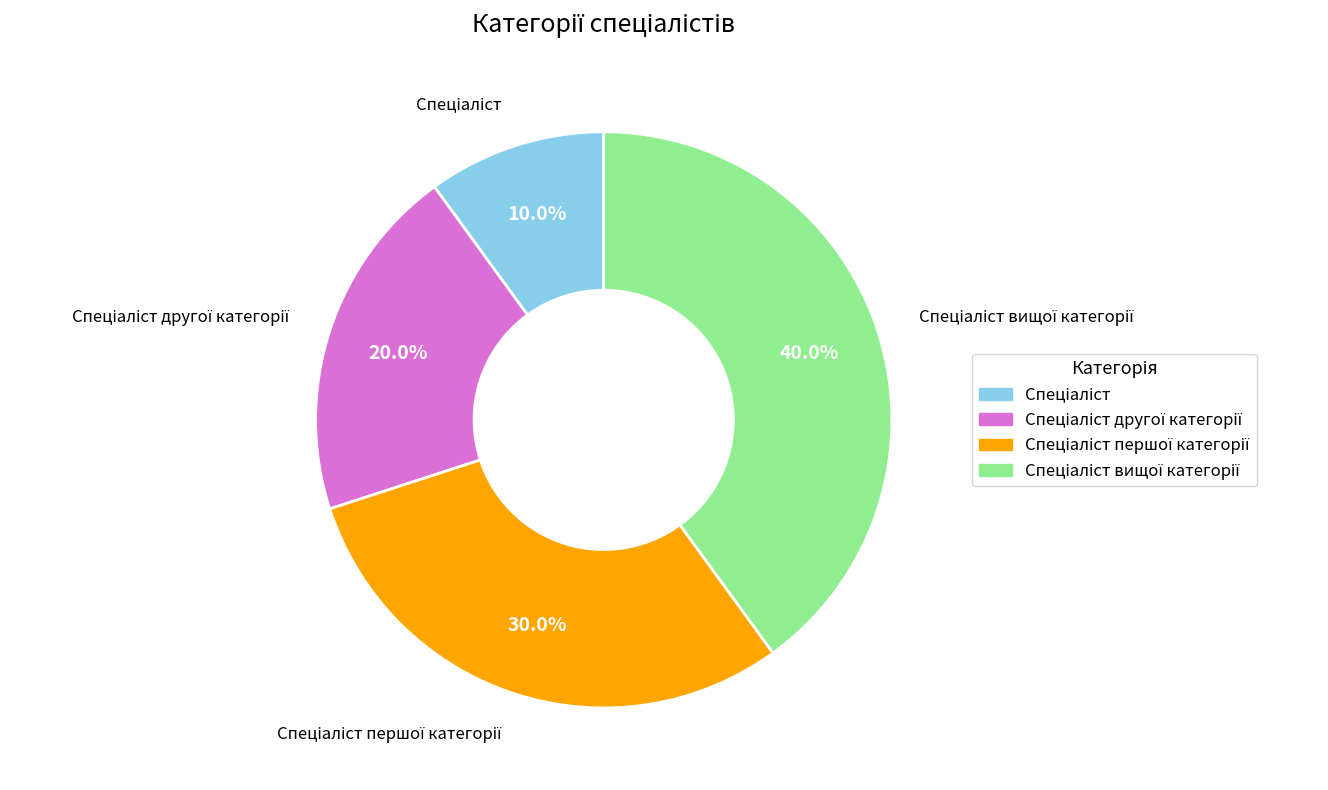

Does any single category account for the majority?

No